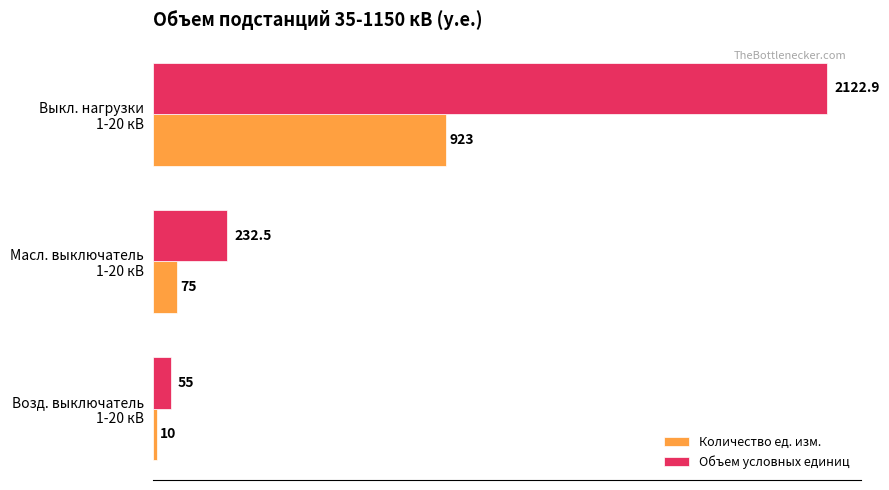

How many categories are shown in the chart?

3